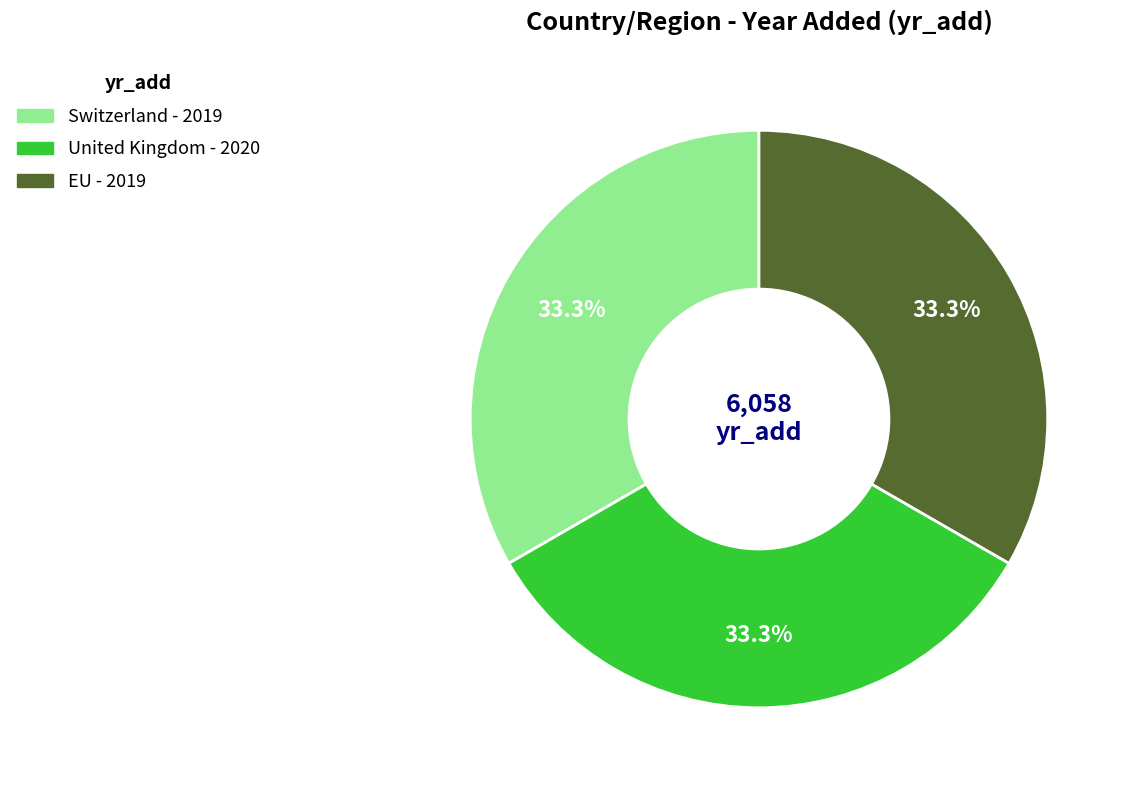

How much of the chart is everything except United Kingdom?

66.7%